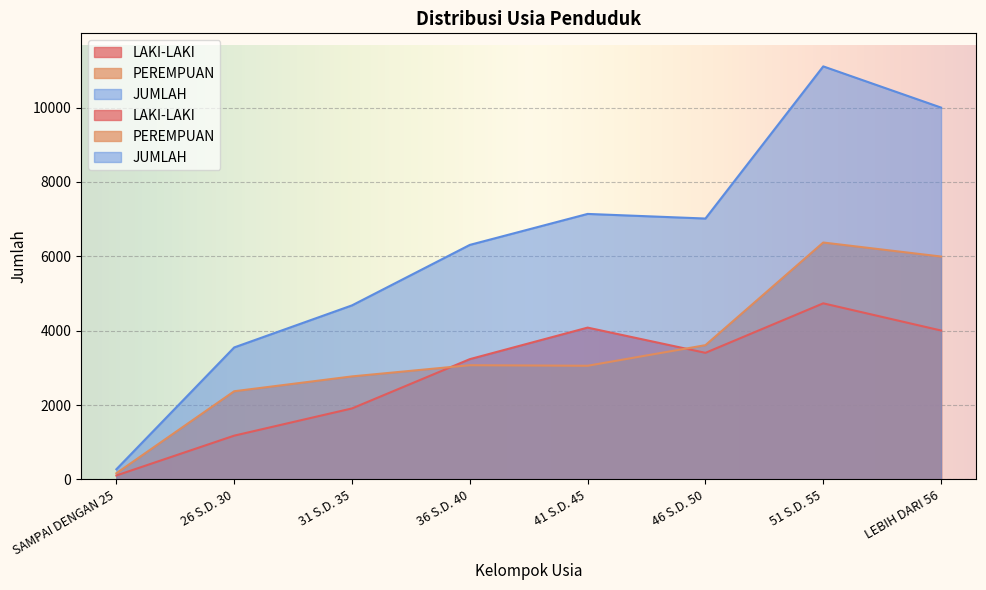

What is the approximate value of PEREMPUAN at 26 S.D. 30, to the nearest 10?

2370